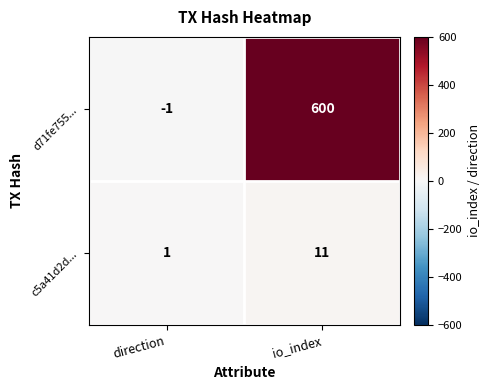

Between direction and io_index, which series saw the biggest shift?

d71fe755...